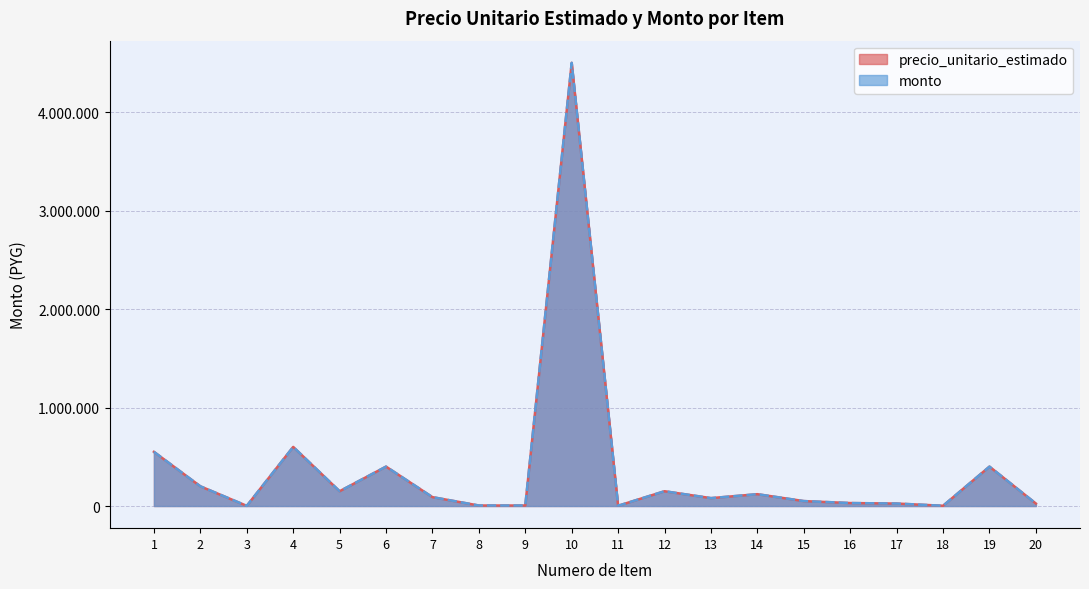

True or false: monto has a value of 7498 at 9.

False